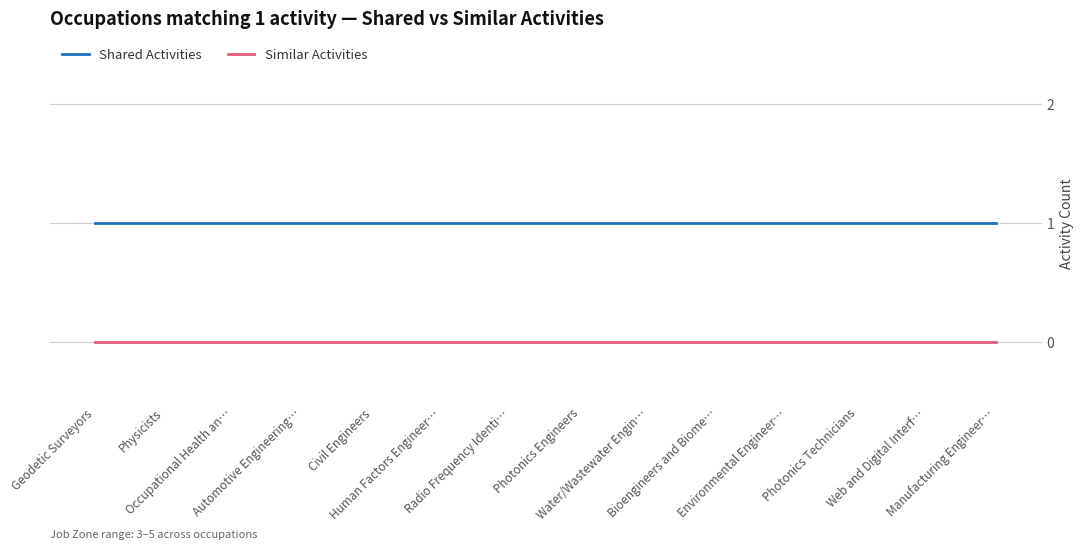

Which series has the largest total across all categories?

Shared Activities